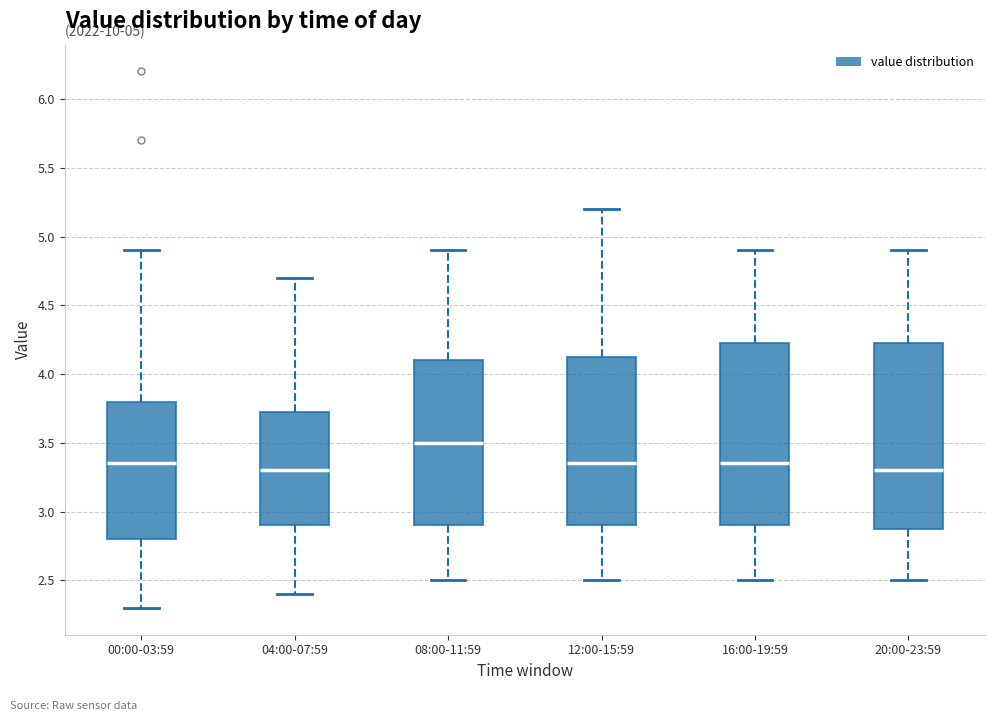

Which box has the highest median line?

08:00-11:59